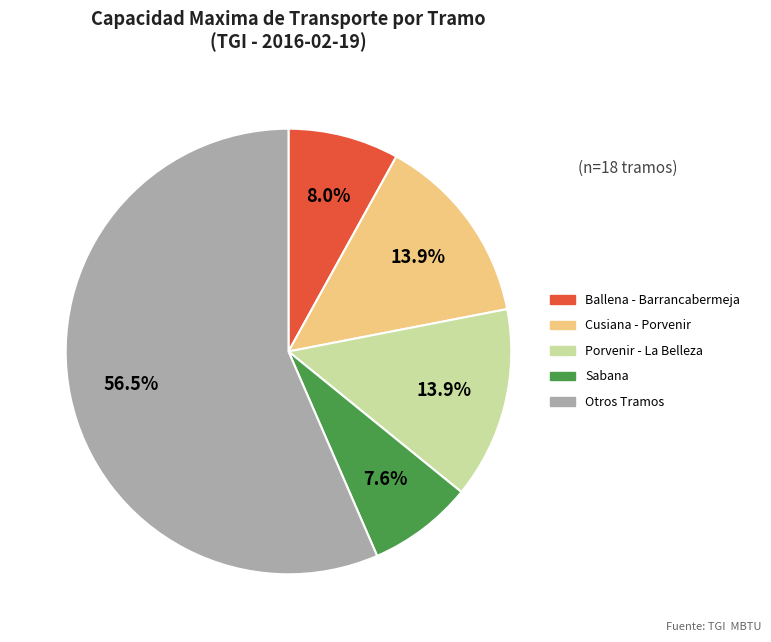

Is there any slice that represents more than half of the pie?

Yes